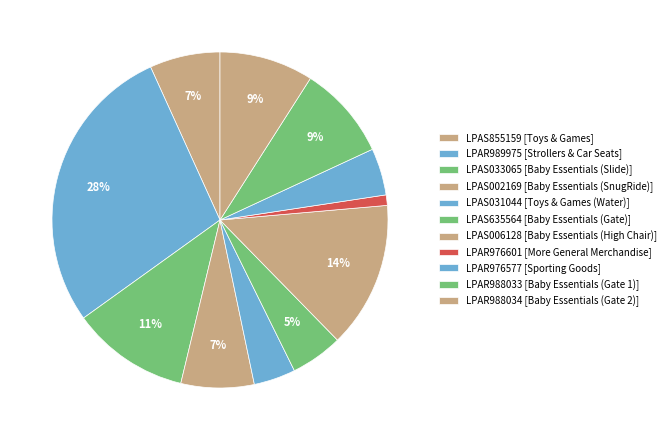

Count the number of slices in the pie.

11